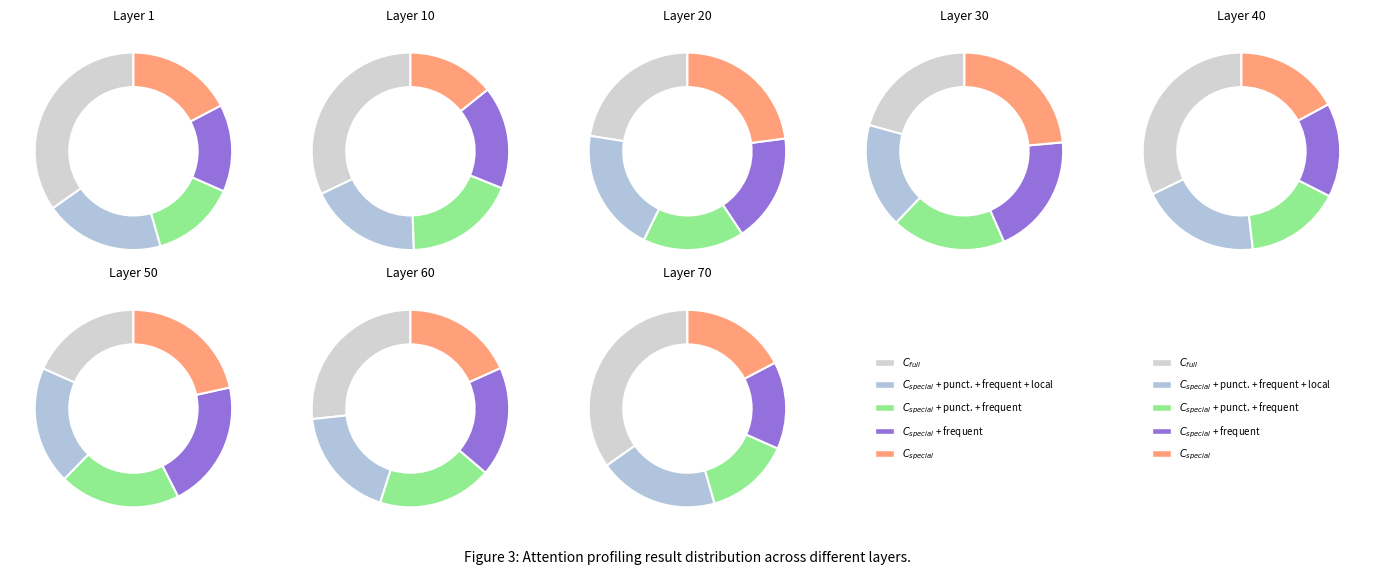

Is it true that pct95 is 24% of the pie?

False